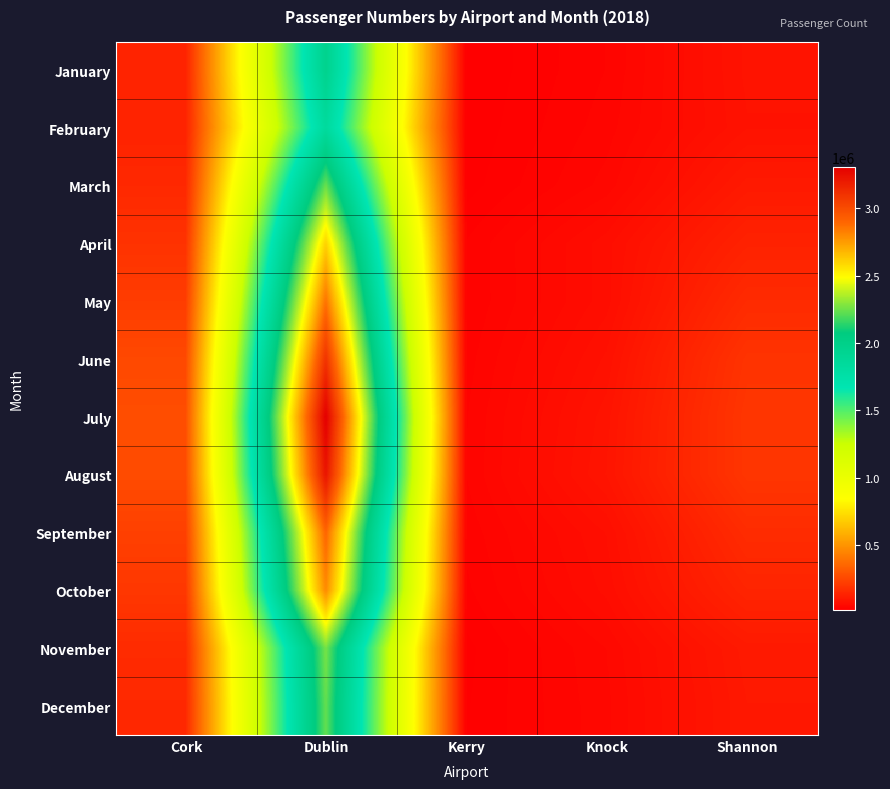

At how many categories does at least one series exceed 1403447?

1